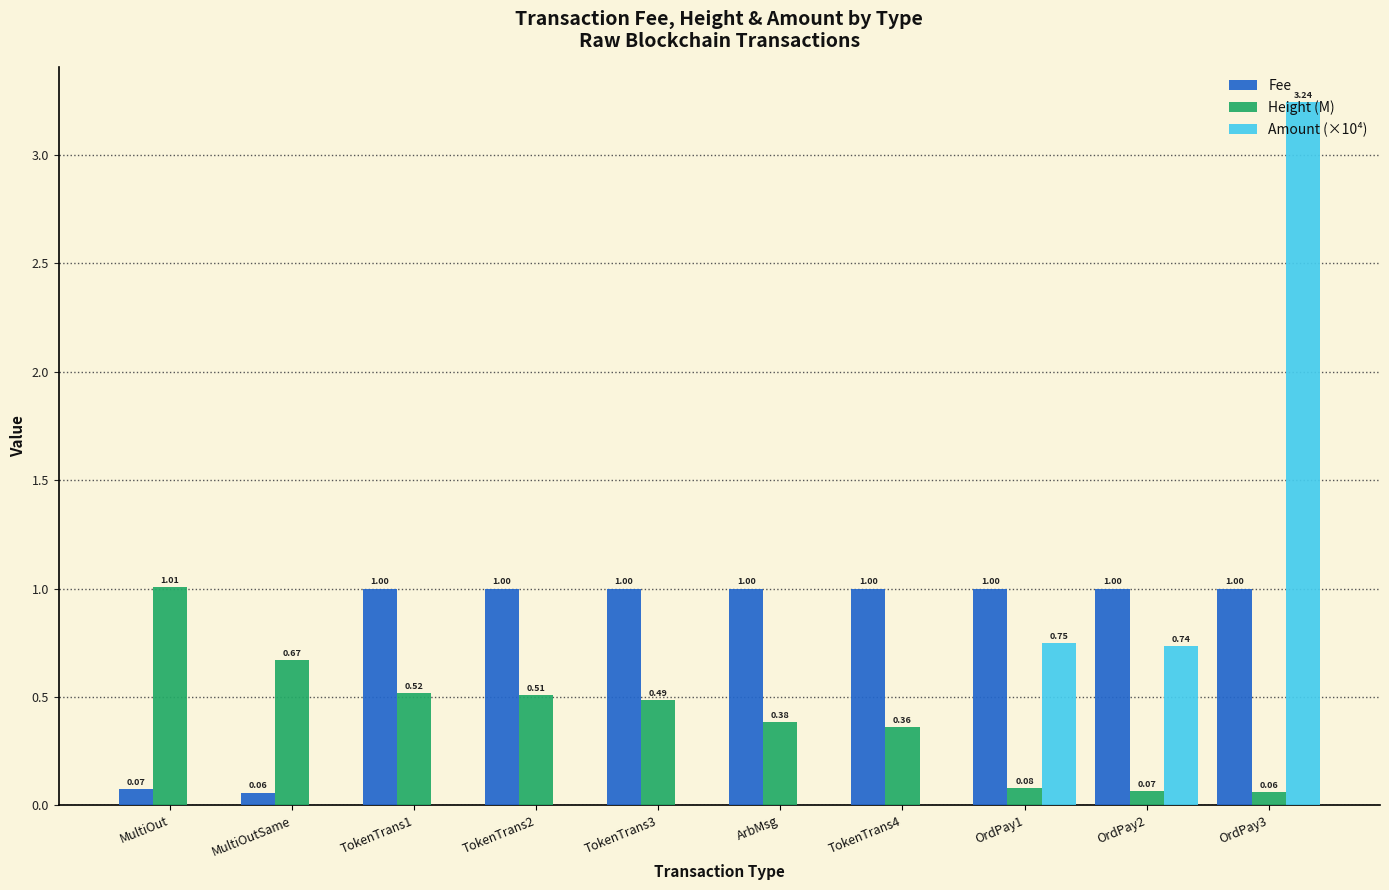

Between MultiOut and ArbMsg, which series saw the biggest shift?

Fee